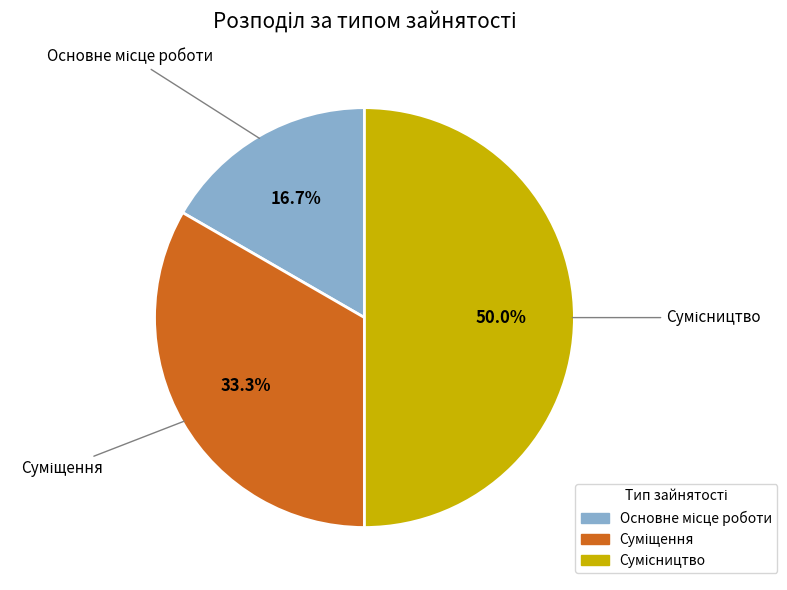

Count the number of slices in the pie.

3